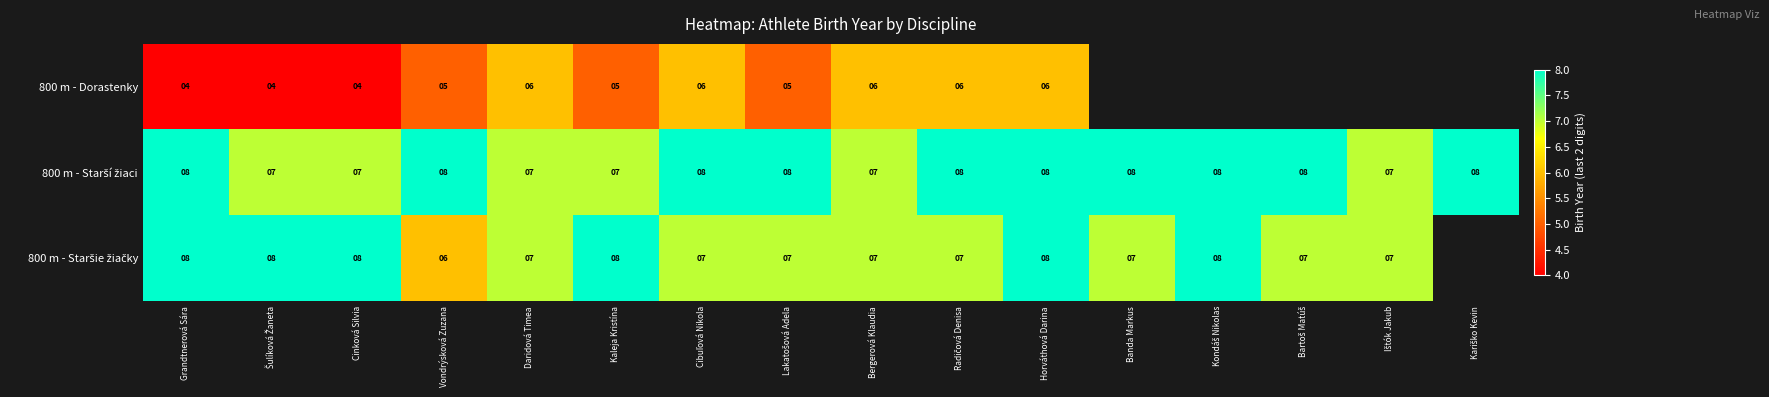

The value of 800 m - Dorastenky at Cinková Silvia is 1. True or false?

False